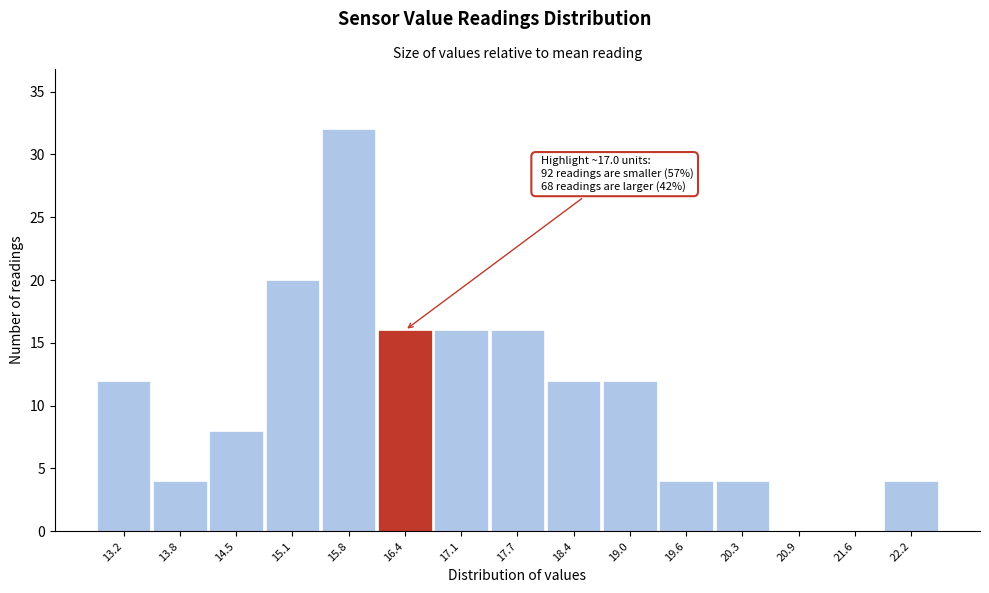

Reading right to left, what are all the values shown in this chart?

22.2=4	21.6=0	20.9=0	20.3=4	19.6=4	19.0=12	18.4=12	17.7=16	17.1=16	16.4=16	15.8=32	15.1=20	14.5=8	13.8=4	13.2=12